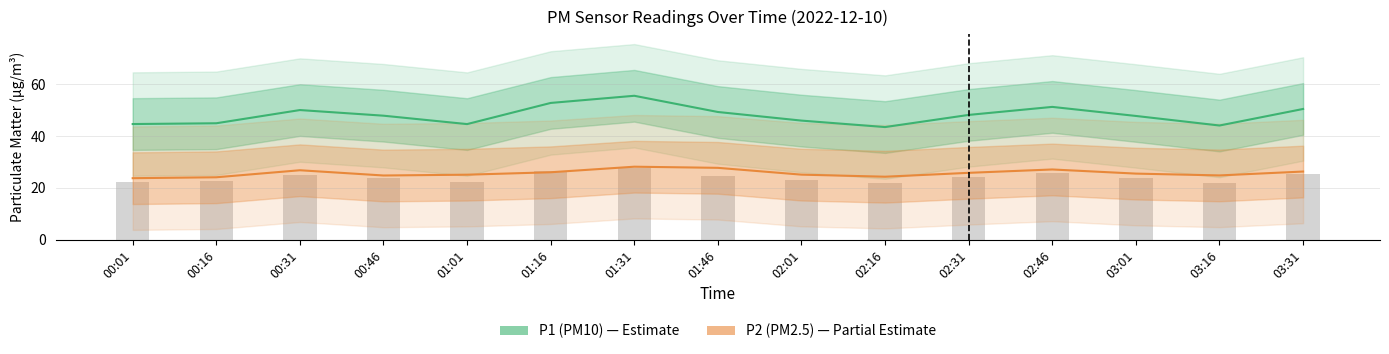

What position from the right is 02:16?

6